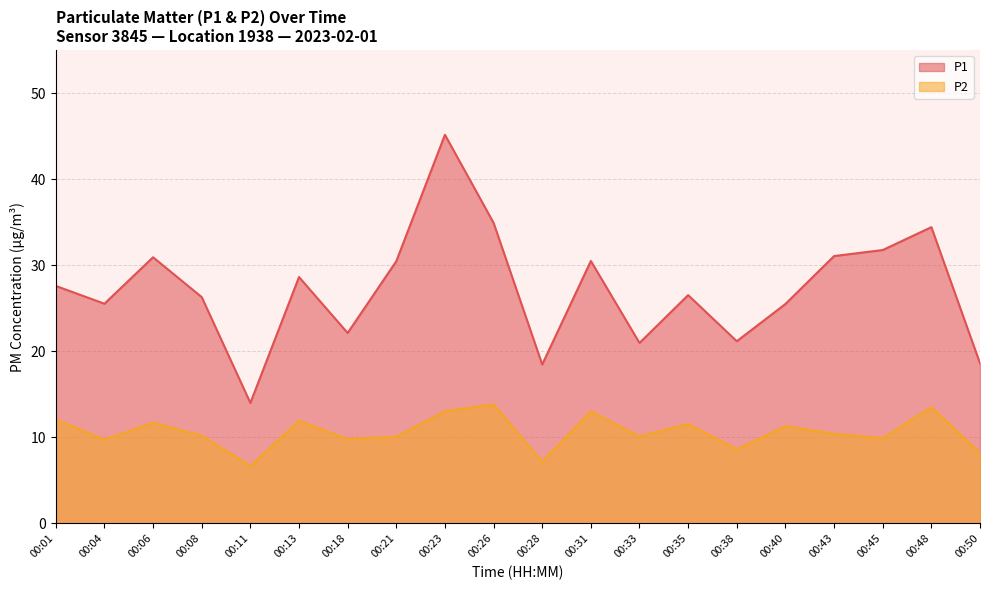

True or false: P1 and P2 intersect in this chart.

False